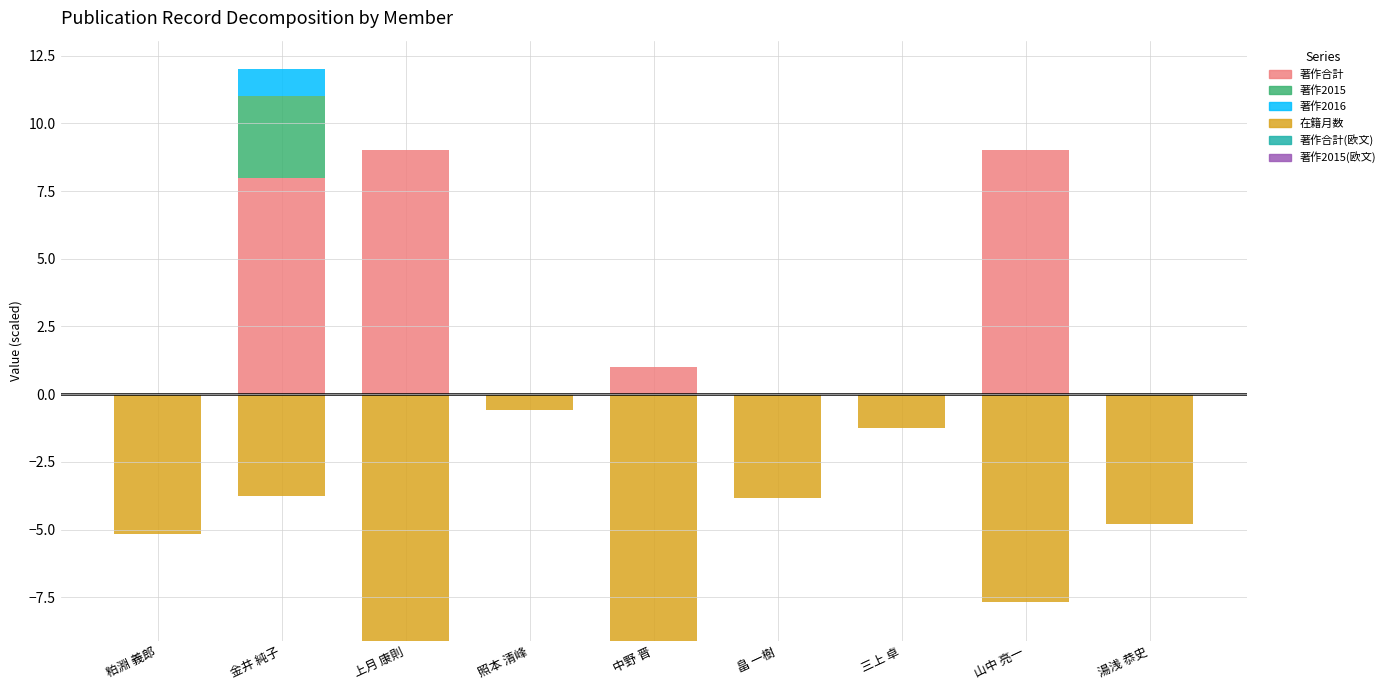

True or false: 著作合計 has a value of -3.4 at 湯浅 恭史.

False